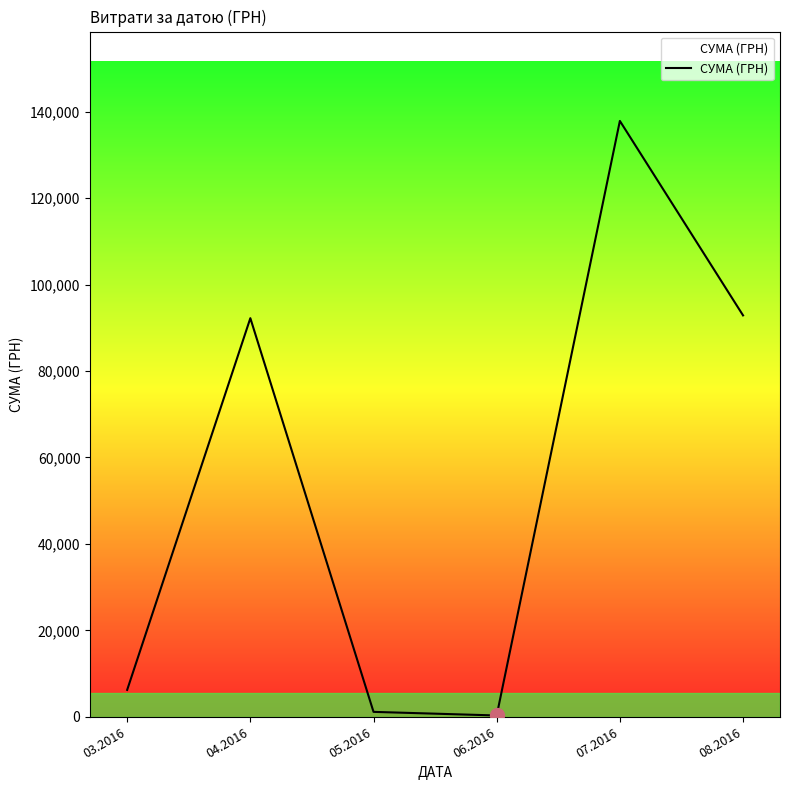

What is the difference between the second highest and second lowest values?

91722.6